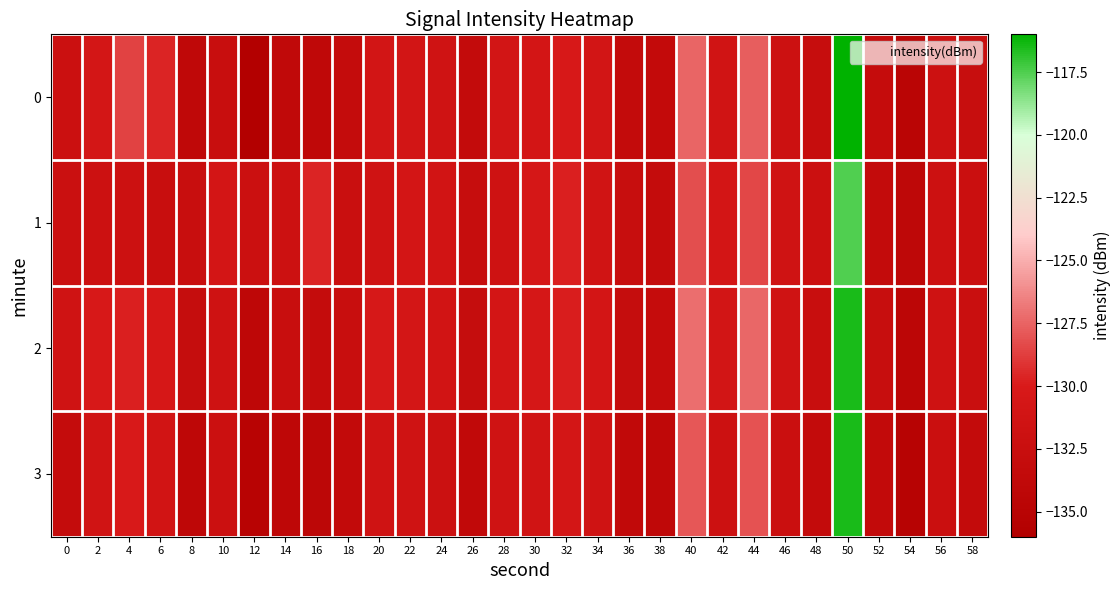

Reading right to left, extract all data points from this chart.

0: 58=-132.7	56=-131.8	54=-134.7	52=-133.0	50=-116.0	48=-132.8	46=-131.8	44=-127.7	42=-131.3	40=-127.4	38=-133.4	36=-133.2	34=-131.0	32=-130.2	30=-130.8	28=-131.0	26=-133.3	24=-131.5	22=-131.0	20=-131.0	18=-133.1	16=-133.9	14=-133.8	12=-135.8	10=-132.6	8=-133.9	6=-129.6	4=-128.6	2=-130.7	0=-132.1
1: 58=-132.3	56=-131.9	54=-134.1	52=-133.2	50=-117.5	48=-132.1	46=-131.4	44=-128.5	42=-130.8	40=-128.2	38=-133.1	36=-132.7	34=-131.3	32=-129.8	30=-130.5	28=-131.6	26=-132.8	24=-131.2	22=-130.9	20=-131.5	18=-132.4	16=-129.6	14=-131.8	12=-132.0	10=-130.8	8=-132.5	6=-132.5	4=-131.9	2=-131.8	0=-132.2
2: 58=-132.4	56=-131.6	54=-134.4	52=-132.7	50=-116.5	48=-132.5	46=-131.5	44=-127.4	42=-131.0	40=-127.1	38=-133.0	36=-132.9	34=-130.8	32=-129.9	30=-130.5	28=-130.8	26=-132.9	24=-131.1	22=-130.7	20=-130.3	18=-132.5	16=-133.1	14=-132.6	12=-134.2	10=-131.7	8=-132.9	6=-130.4	4=-129.8	2=-130.2	0=-131.5
3: 58=-133.2	56=-132.3	54=-135.2	52=-133.5	50=-116.5	48=-133.3	46=-132.3	44=-128.1	42=-131.8	40=-127.9	38=-133.9	36=-133.7	34=-131.5	32=-130.7	30=-131.3	28=-131.5	26=-133.7	24=-132.0	22=-131.5	20=-131.4	18=-133.5	16=-134.3	14=-134.2	12=-135.1	10=-132.1	8=-134.2	6=-131.2	4=-130.1	2=-131.3	0=-133.1